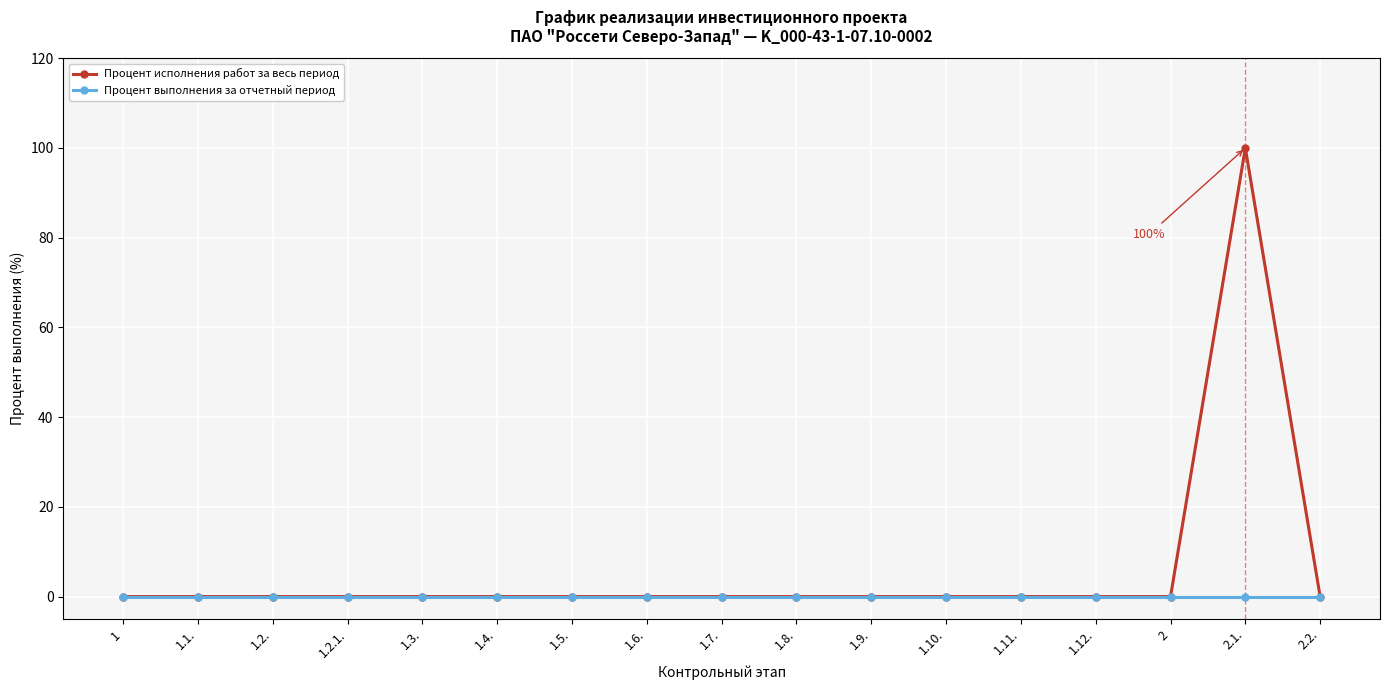

What is the label of the 10th point from the left?

1.8.